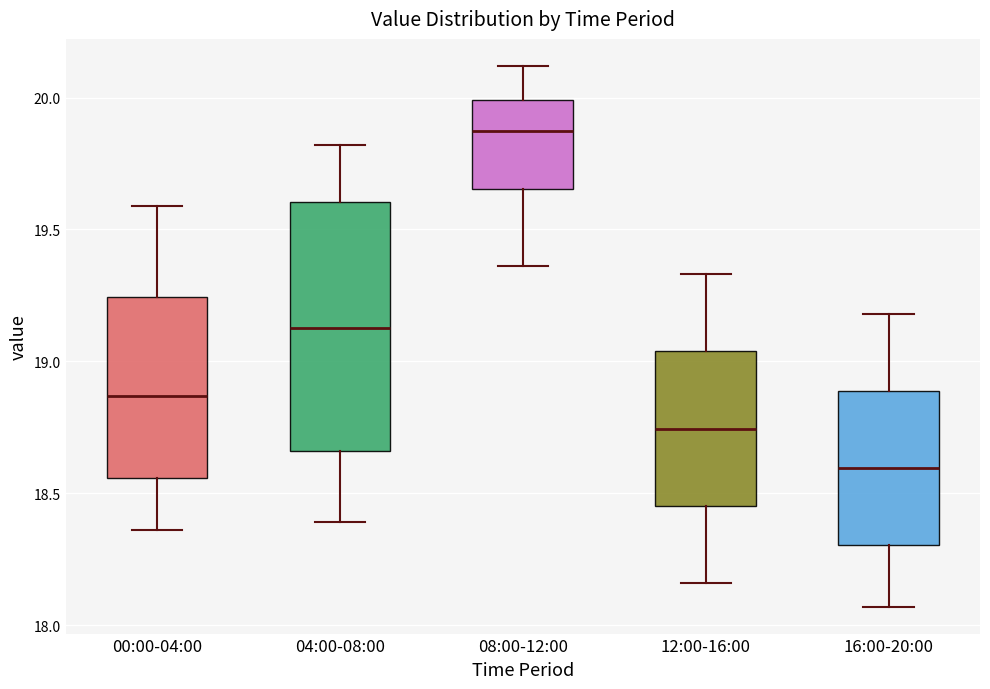

Where is the upper edge of the box for 00:00-04:00 on the y-axis? The values are not printed on the chart, so give them approximately, as read against the axis.

19.25